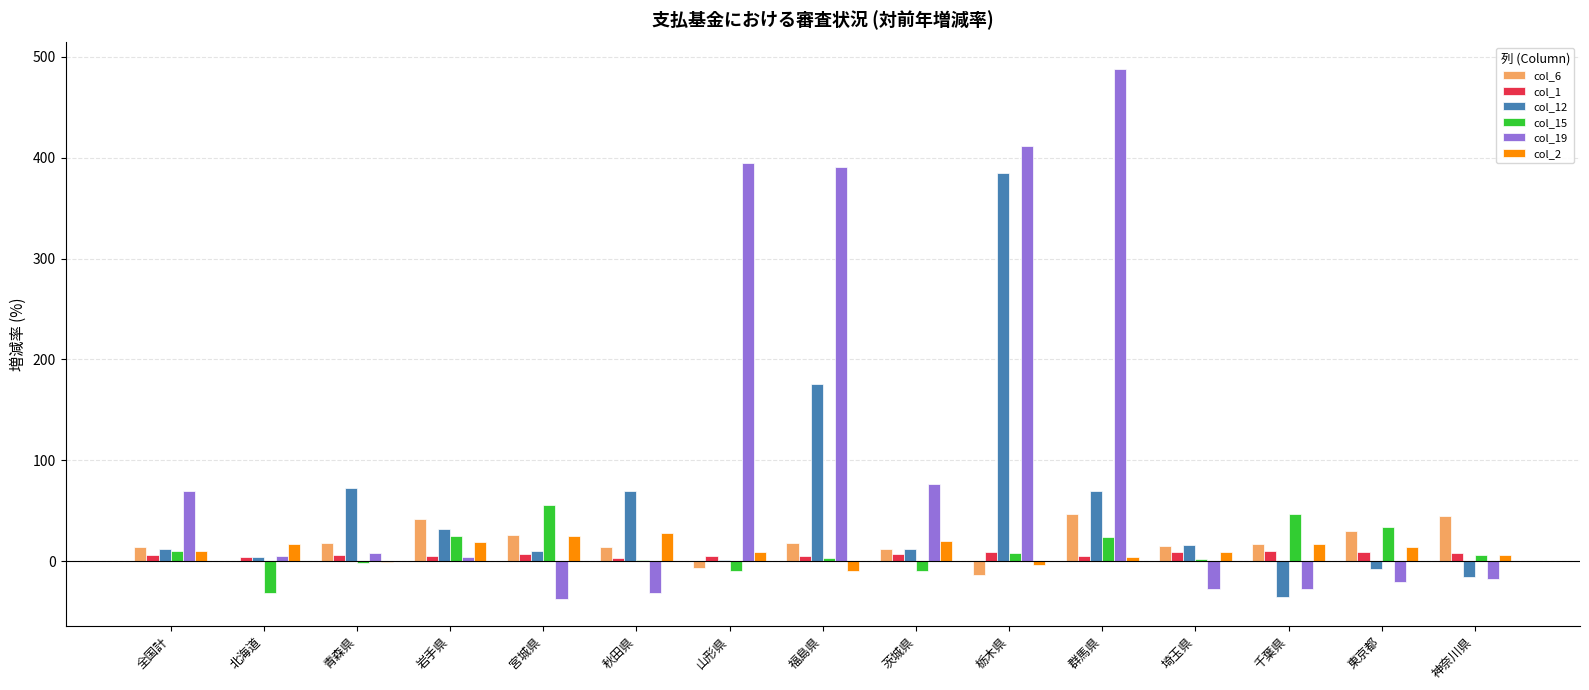

What is the total value across all series at 群馬県?

637.2